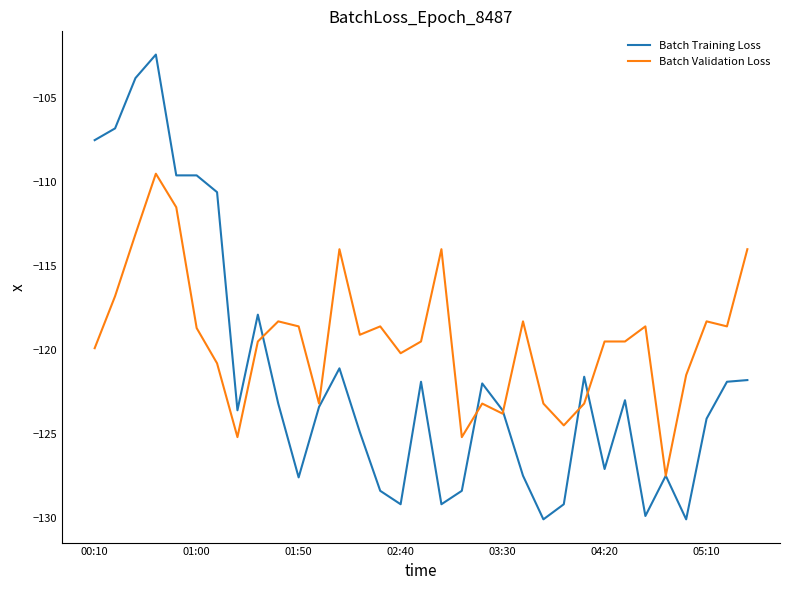

What is the maximum value shown in the chart?

-102.4